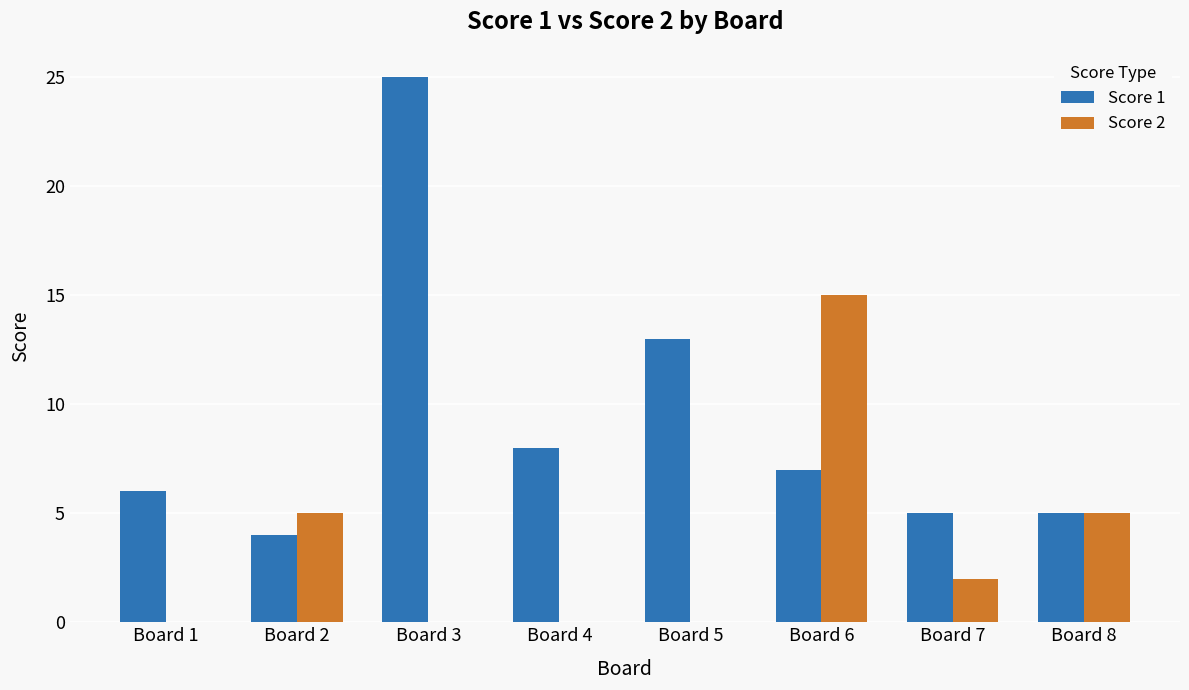

What are all the series names shown in the legend?

Score 1, Score 2